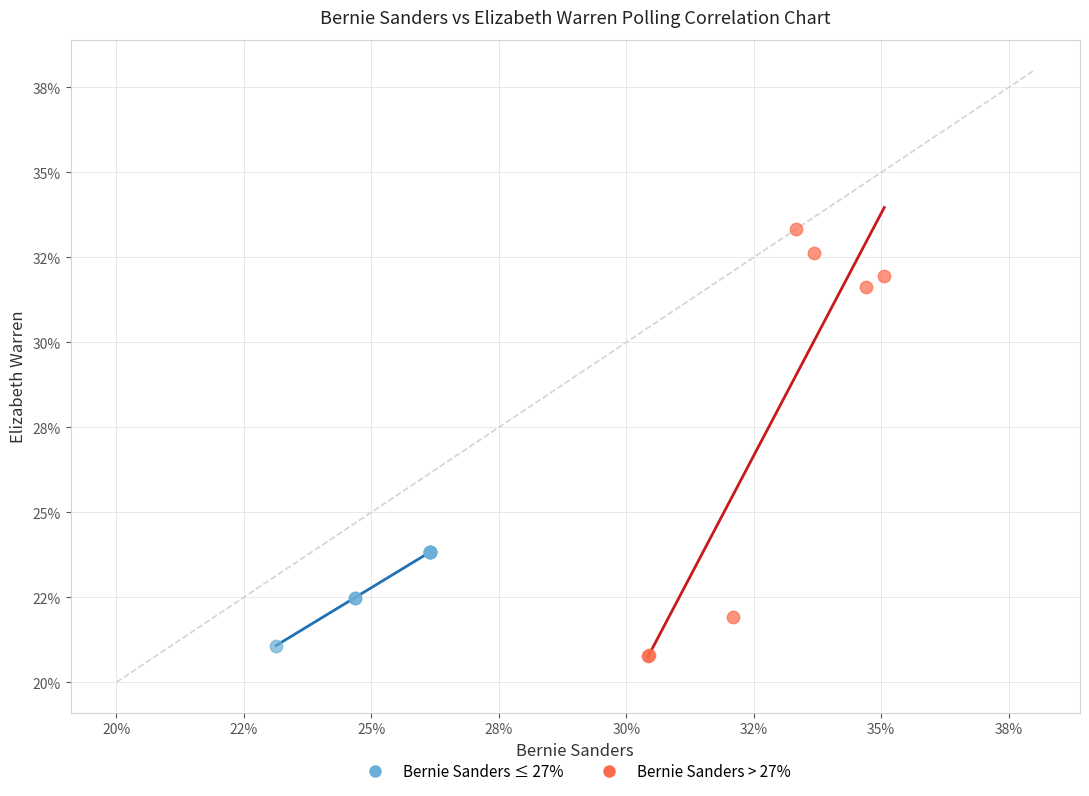

What are all the series names shown in the legend?

Bernie Sanders ≤ 27%, Bernie Sanders > 27%